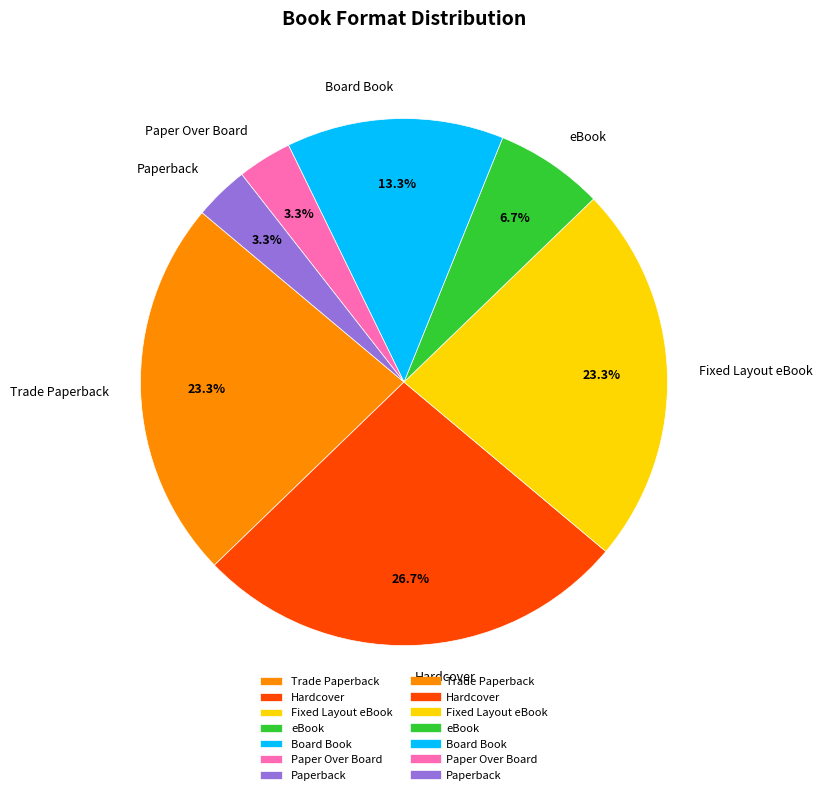

Count the number of slices in the pie.

7